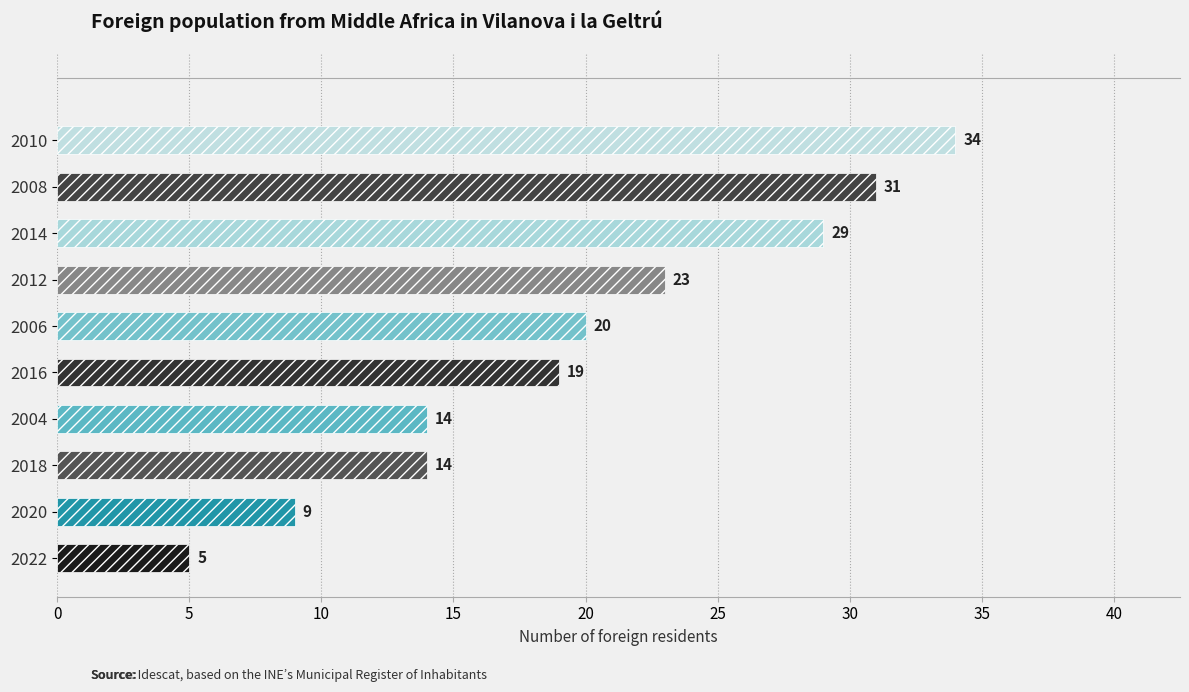

How many bars are there in total?

10